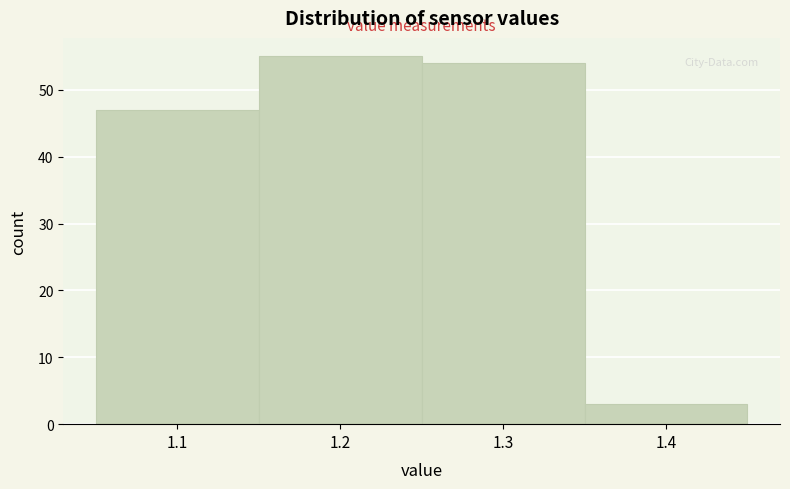

Which range on the x-axis has the tallest bar?

1.15 to 1.25